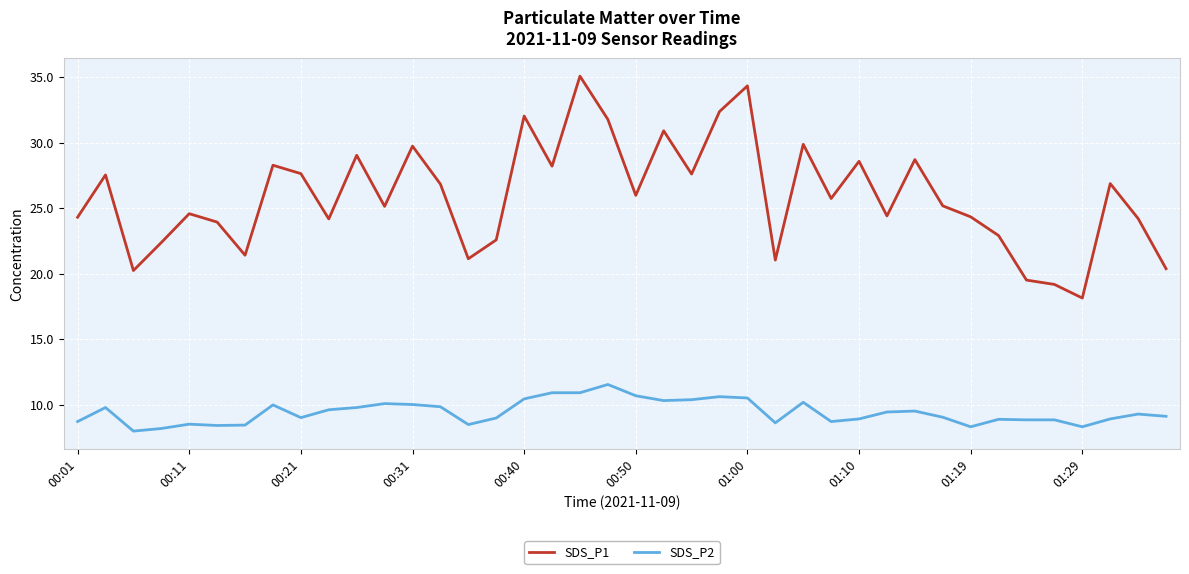

List the series in order of their overall mean, lowest first.

SDS_P2, SDS_P1